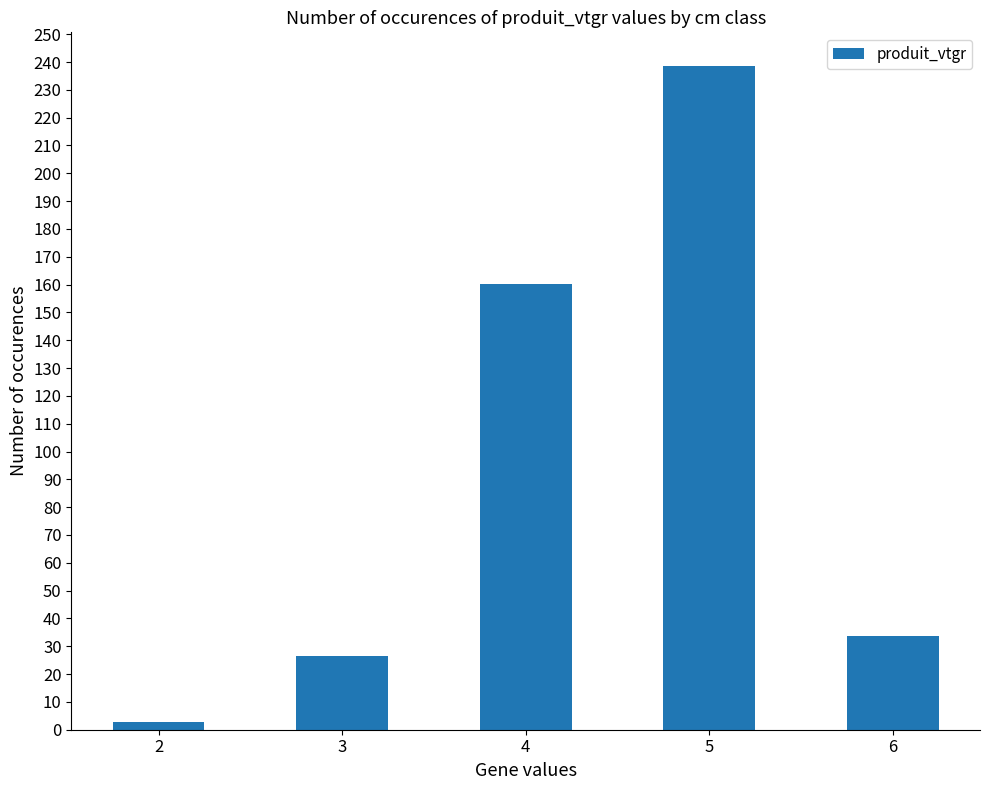

Reading left to right, extract all data points from this chart.

2=2.8	3=26.5	4=160.2	5=238.7	6=33.6